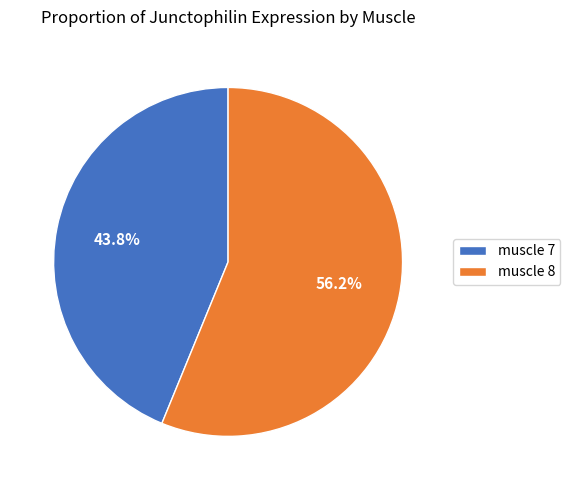

Rank the categories by value from highest to lowest.

muscle 8, muscle 7